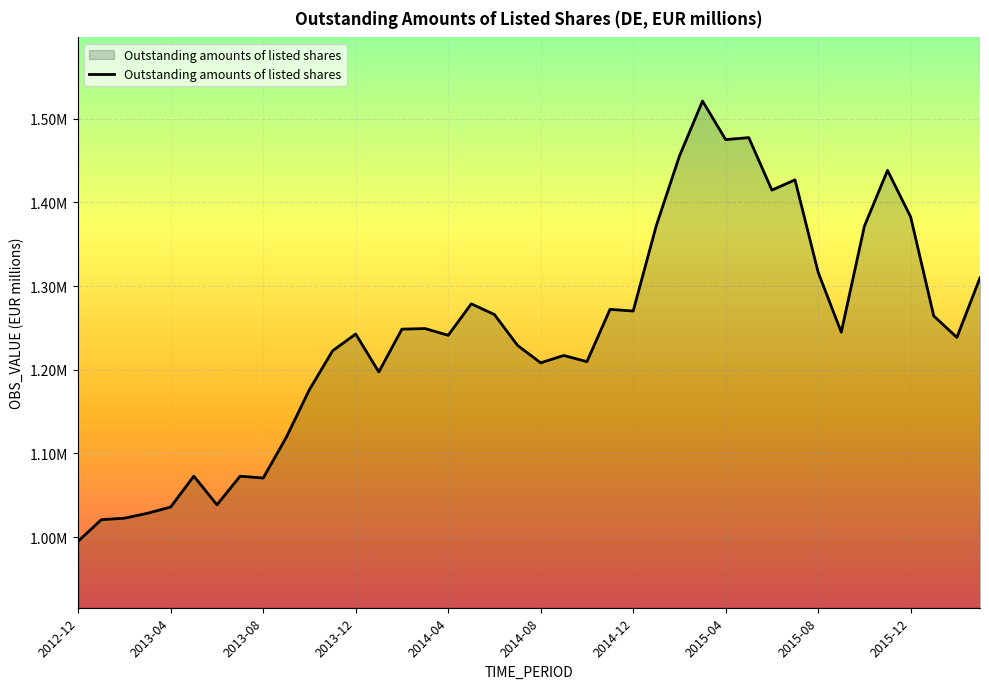

True or false: the data has more than 1 interior local peaks.

True